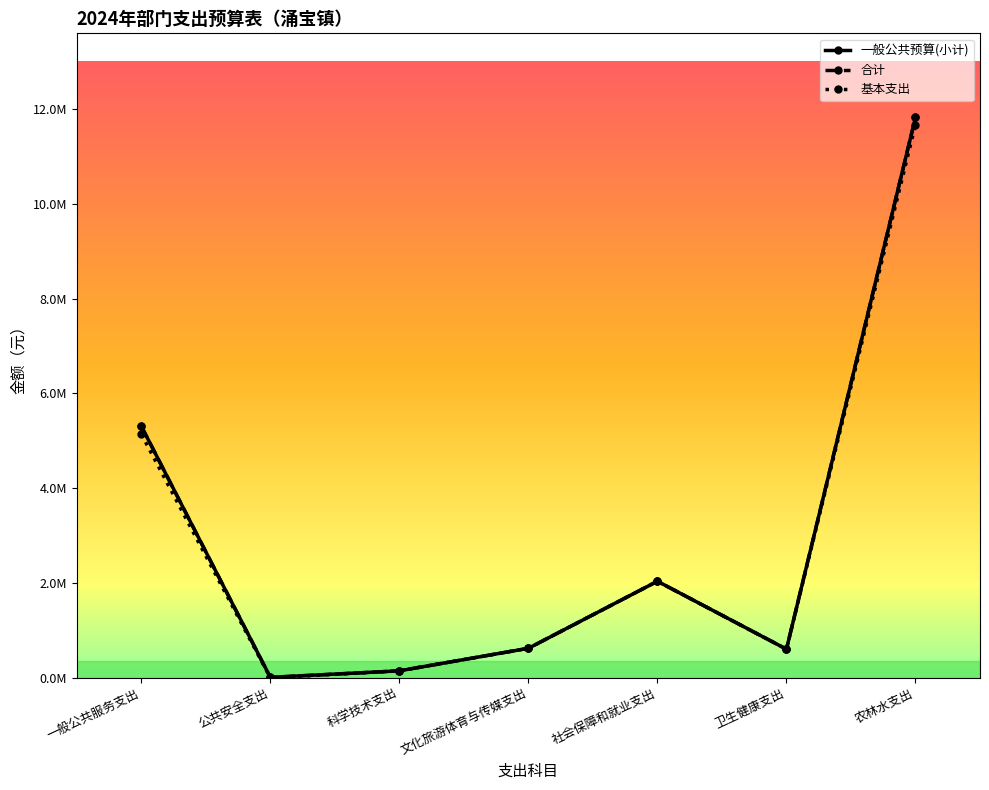

Where is the first local minimum for 基本支出?

公共安全支出